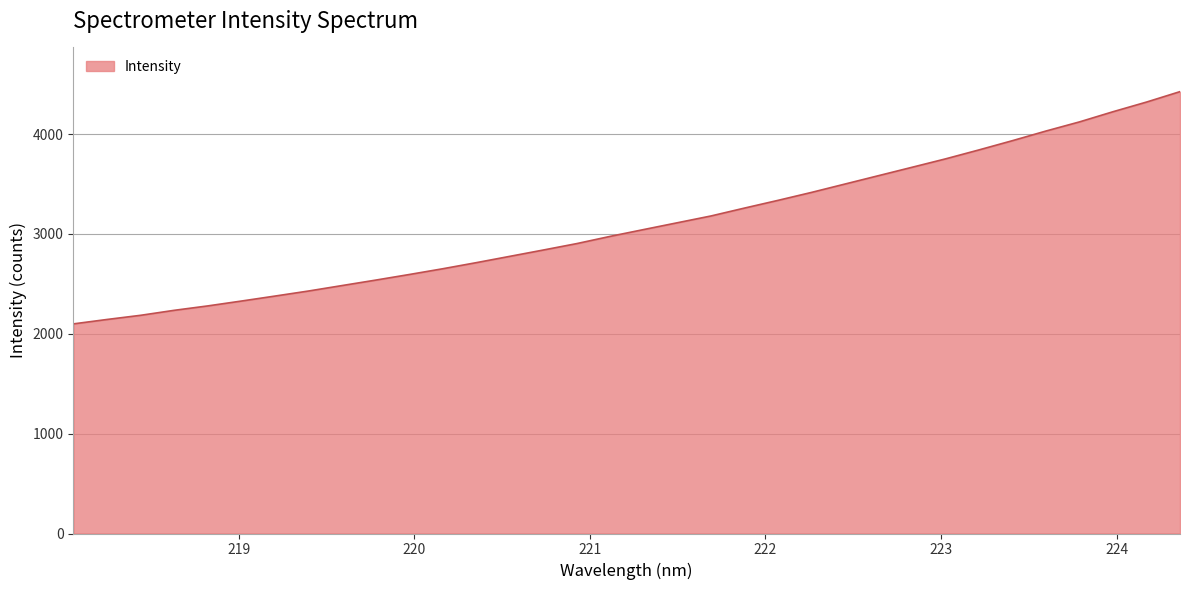

Count the number of values greater than 3044.

17